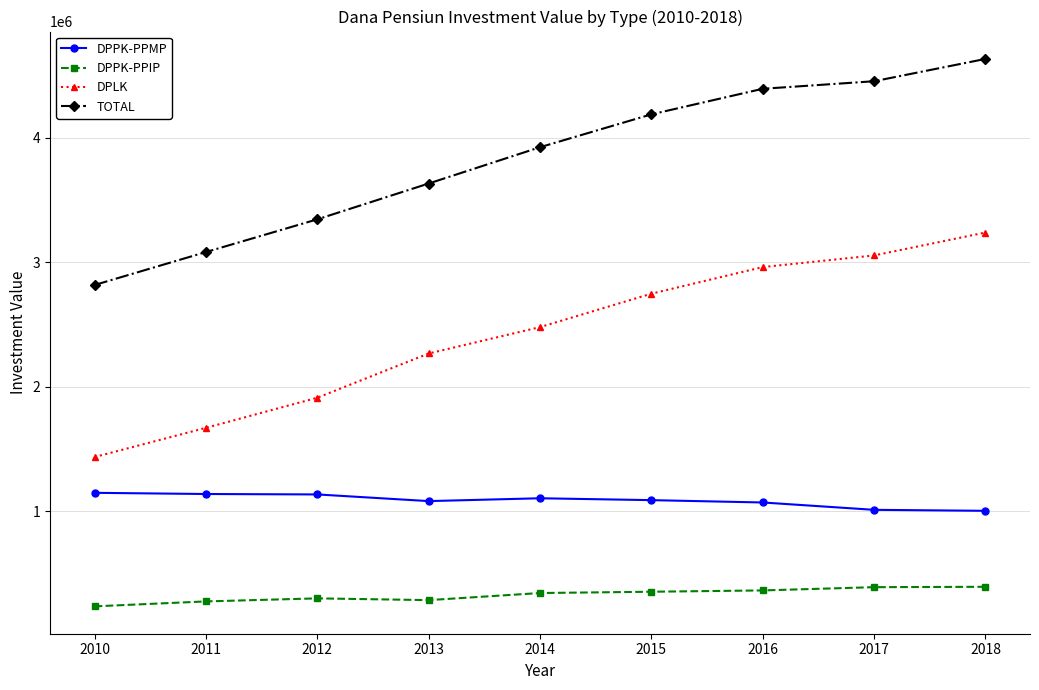

In DPPK-PPIP, how many points are lower than both neighbors (excluding endpoints)?

1